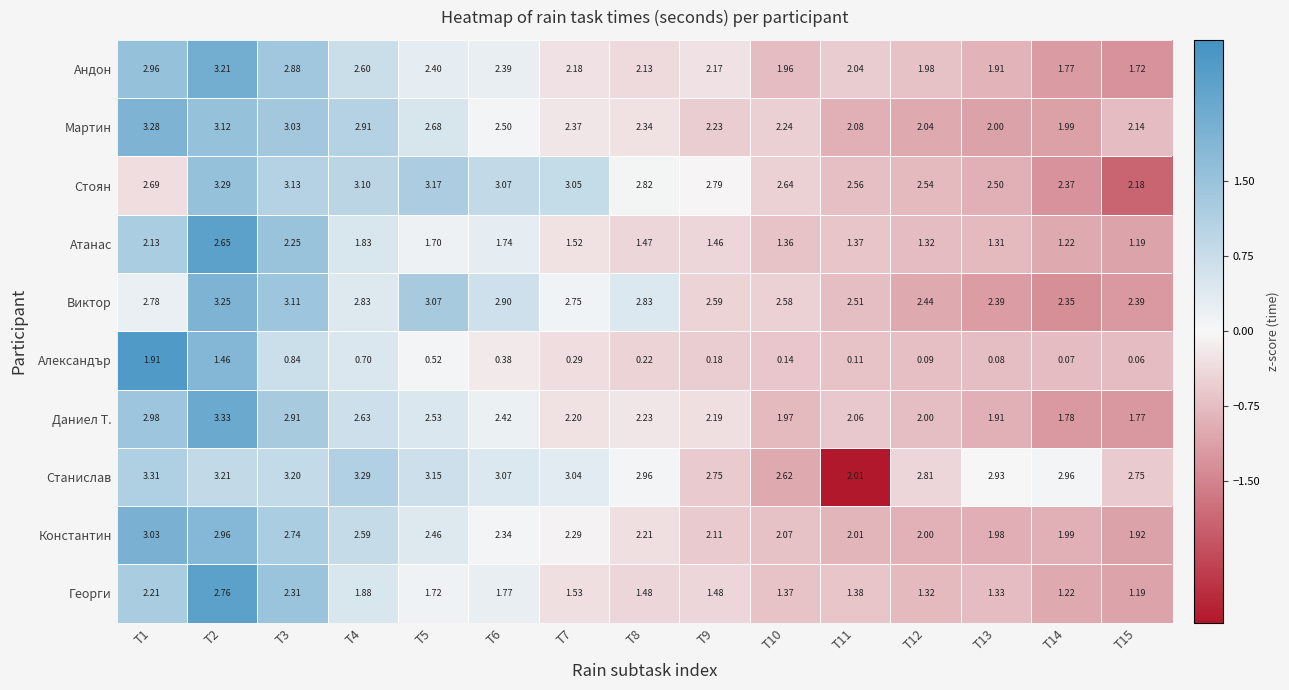

How many categories are shown in the chart?

15